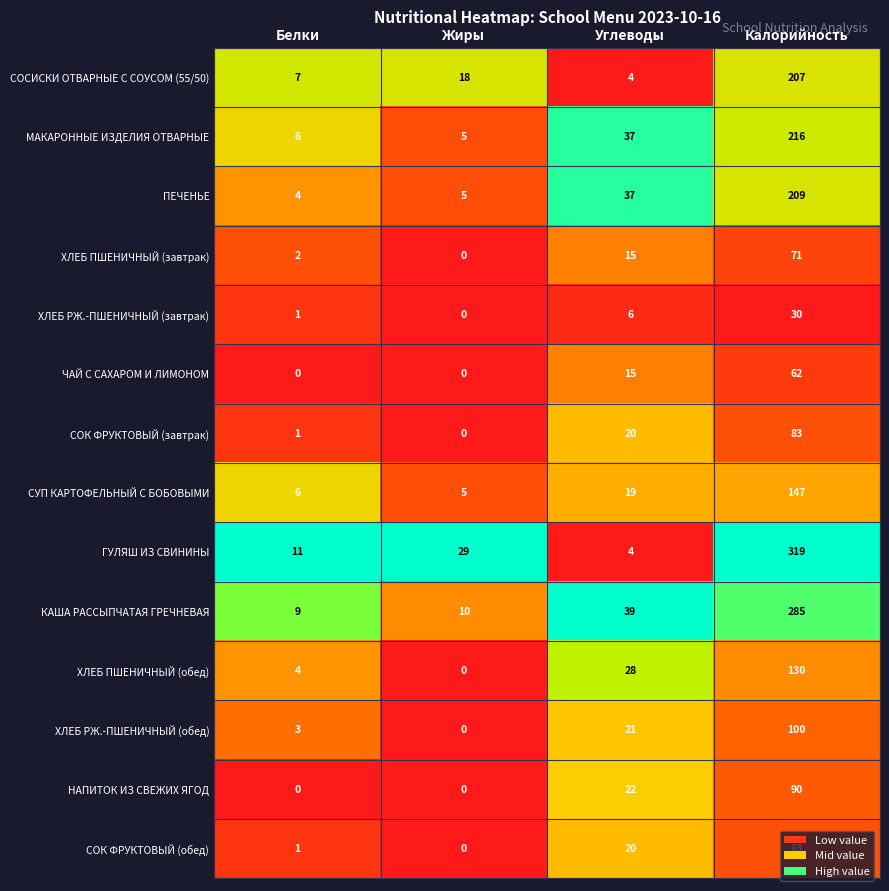

Which series has the largest total across all categories?

ГУЛЯШ ИЗ СВИНИНЫ